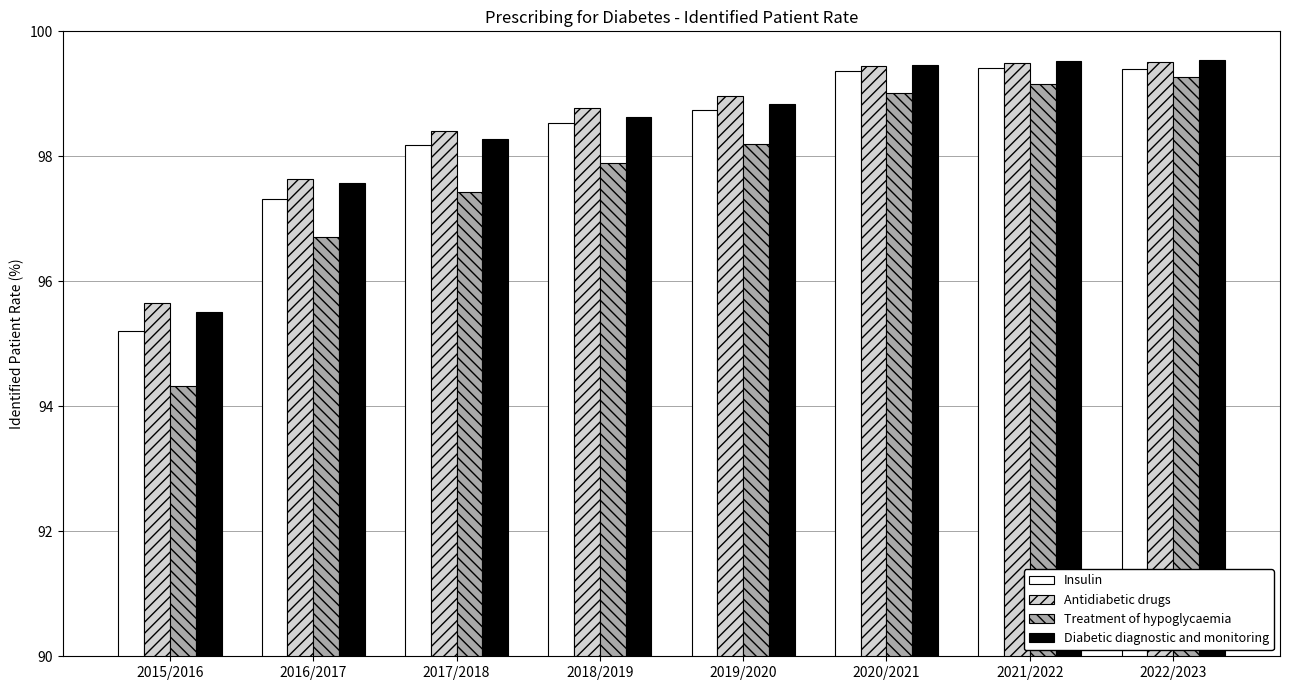

Where is Diabetic diagnostic and monitoring nearest to the value 97?

2016/2017